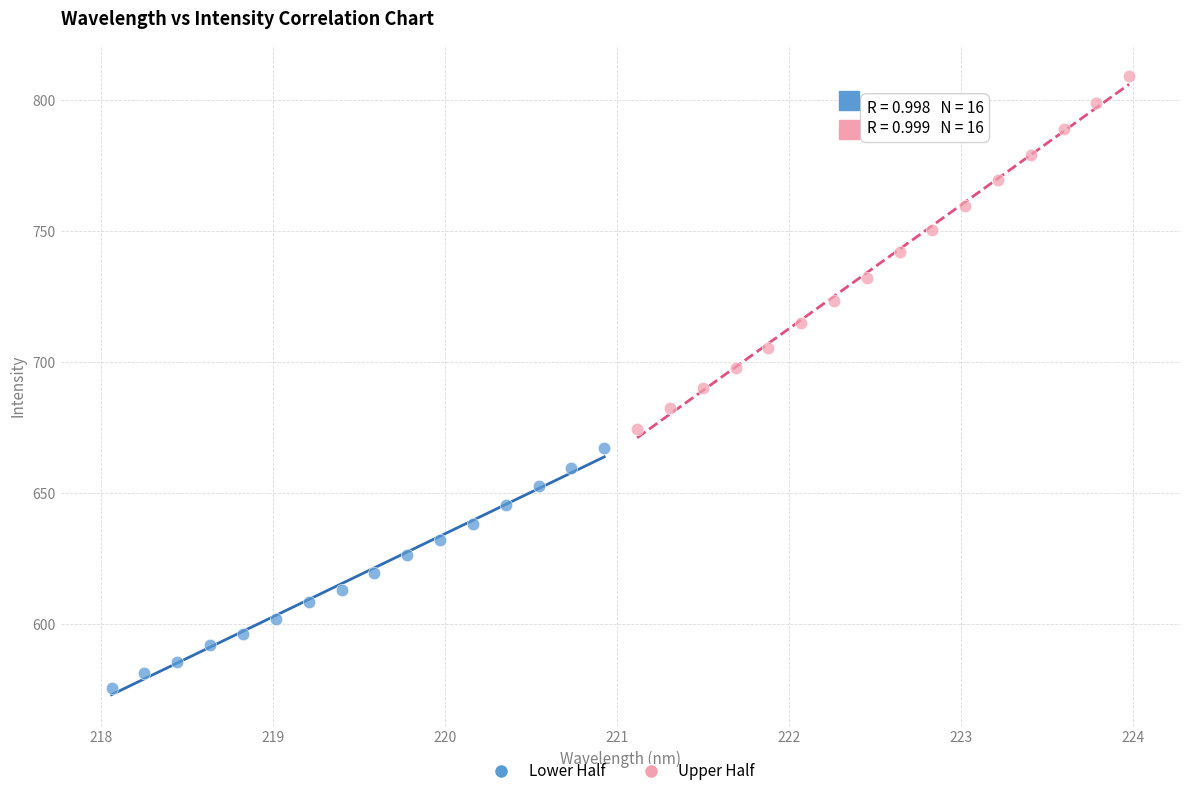

Which series reaches the minimum Y coordinate?

Lower Half